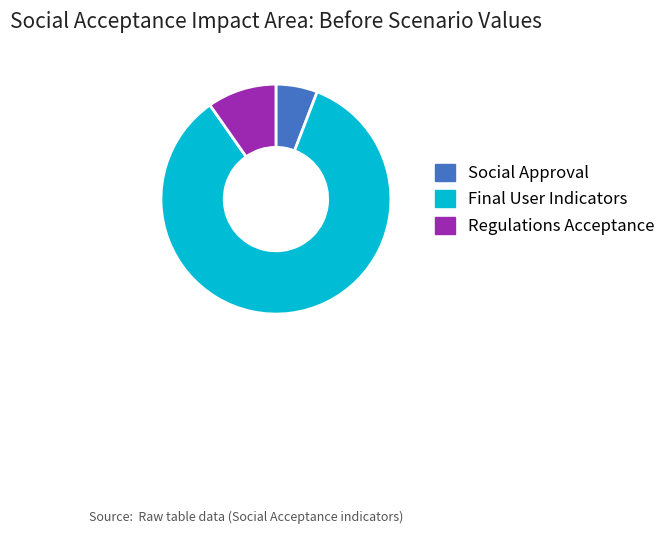

What is the smallest slice in the pie chart?

Social Approval